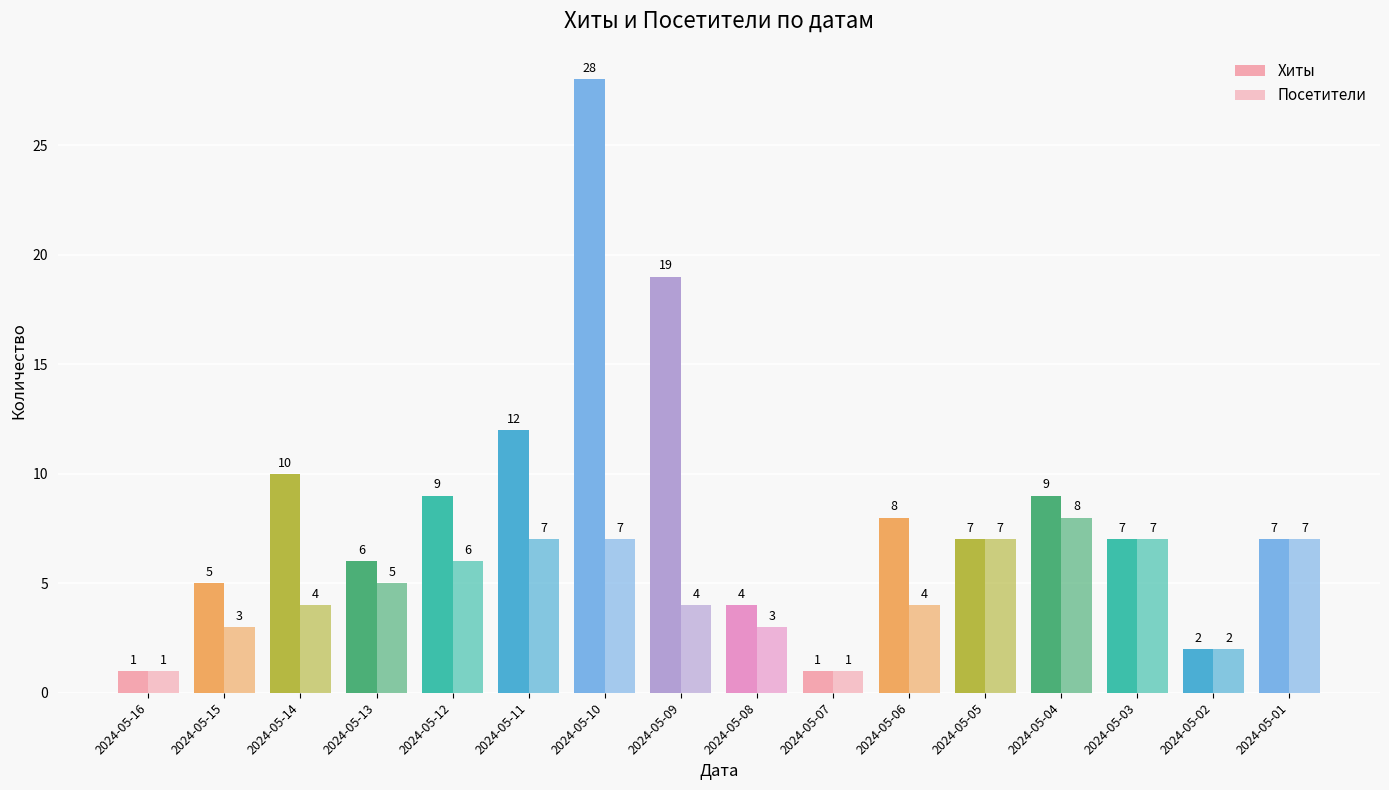

How many data points does each series have?

16